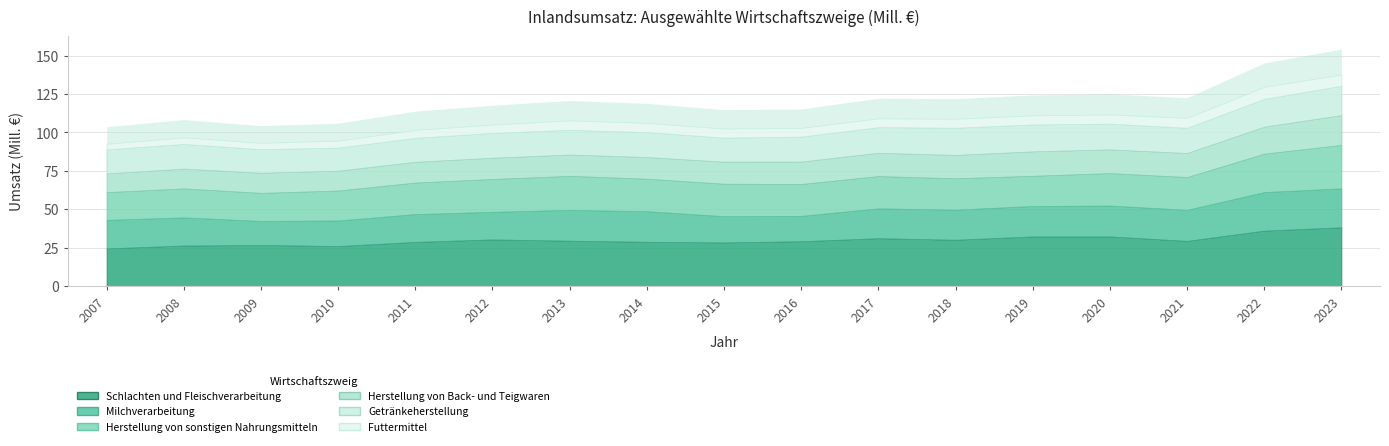

How many series are shown in this chart?

6